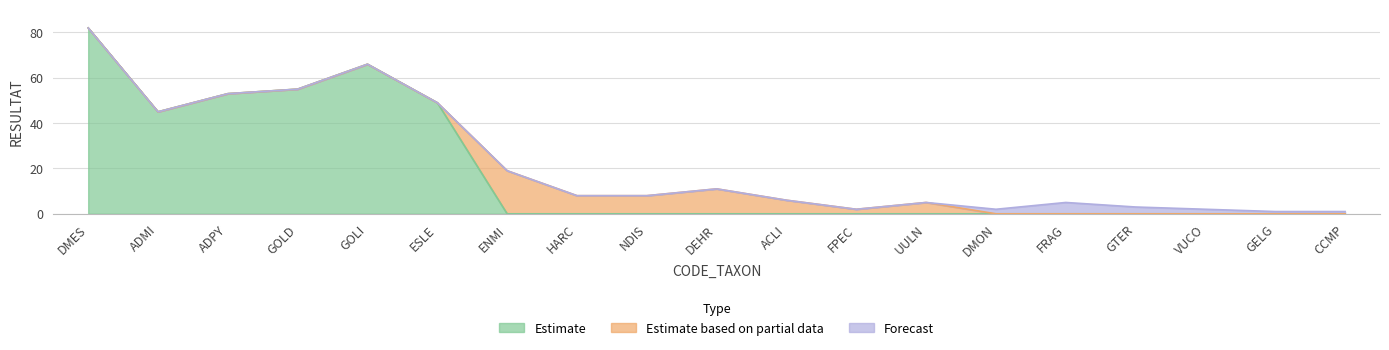

Which series has the largest total across all categories?

Estimate